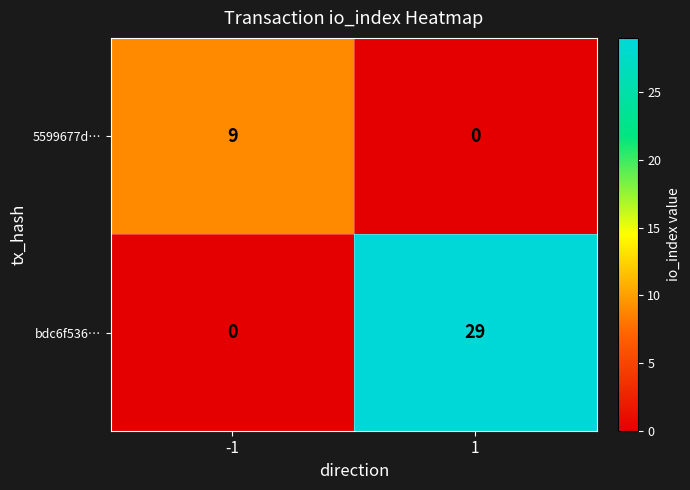

What is the difference between the maximum and minimum values in the bdc6f536… series?

29